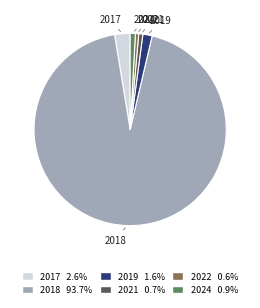

What is the ratio of the value at 2024 0.9% to the value at 2017 2.6%?

0.3